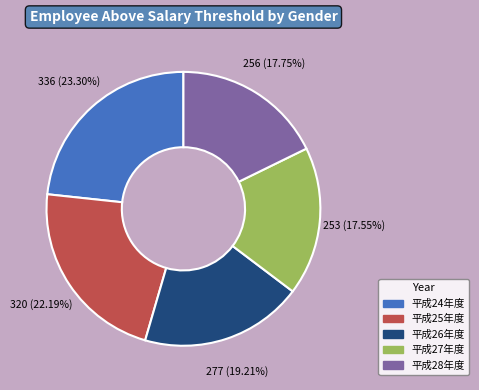

To the nearest percent, what portion does 平成24年度 represent?

23%